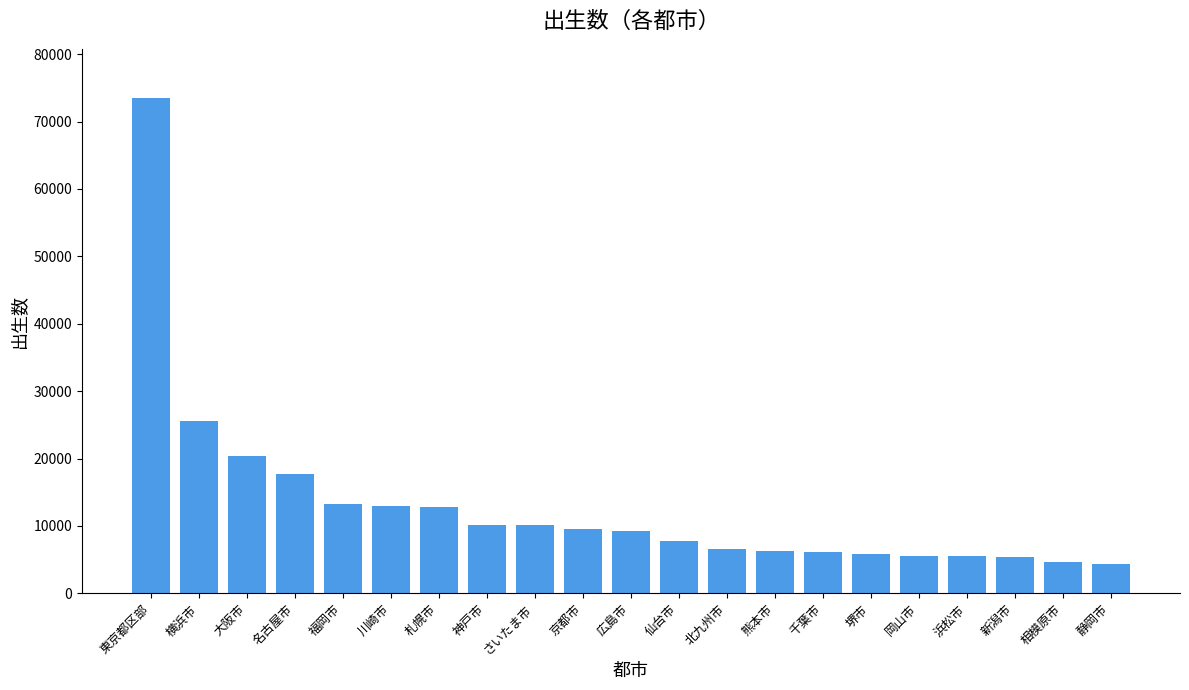

Are the bars horizontal?

No